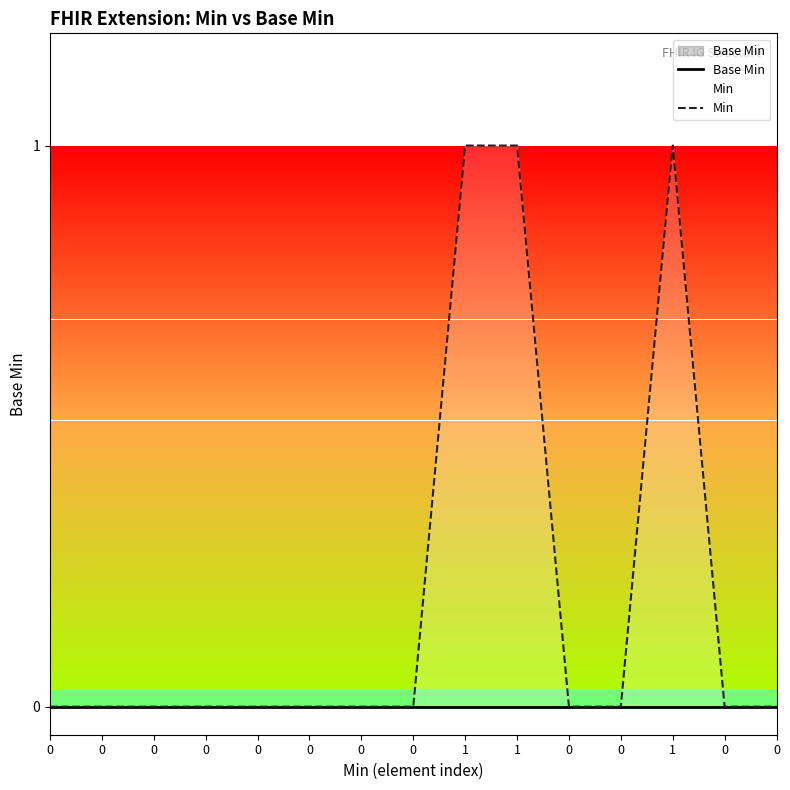

How many lines are shown in the chart?

2